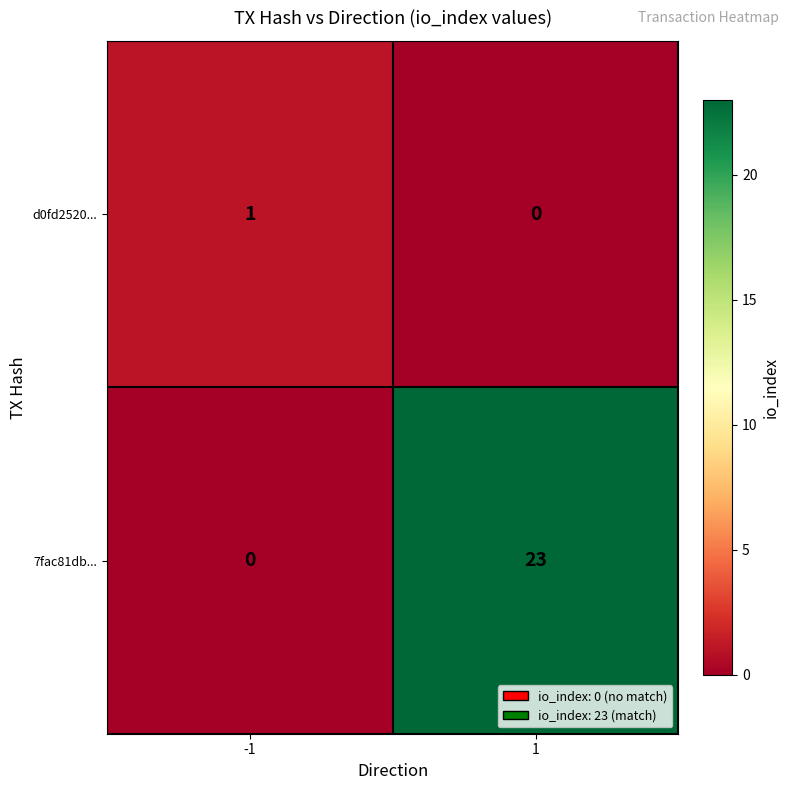

True or false: d0fd2520... has a value of -1 at 1.

False